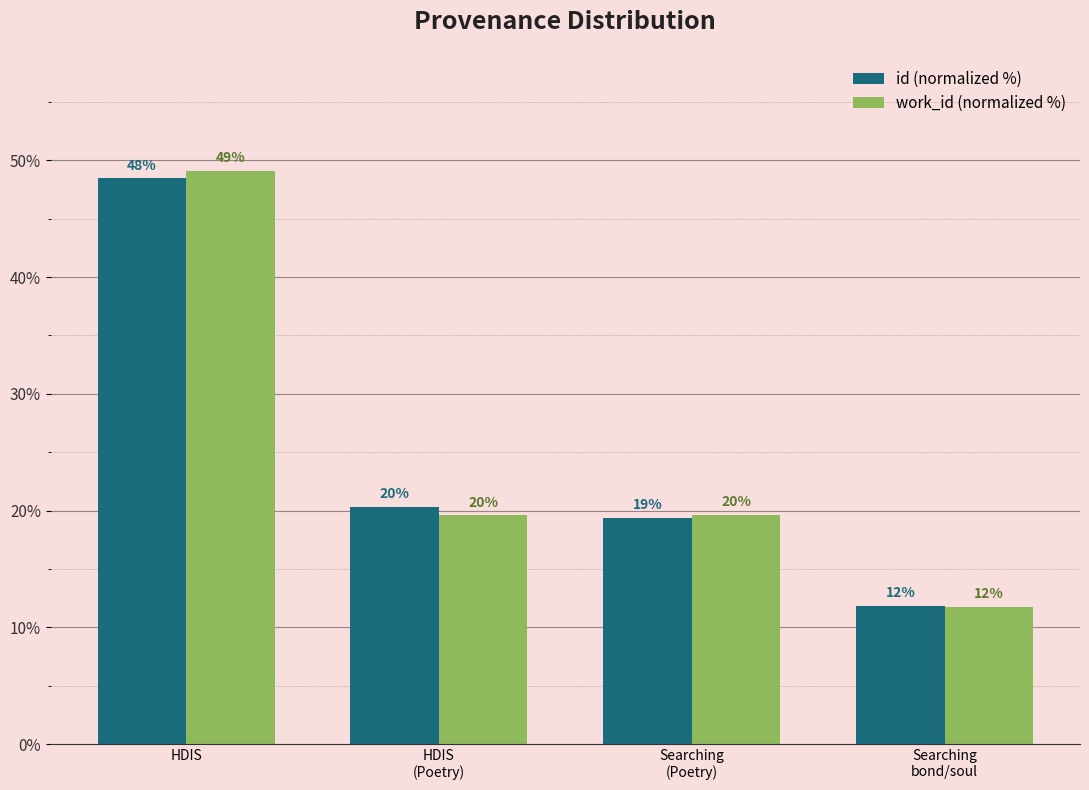

How many groups of bars are there?

4